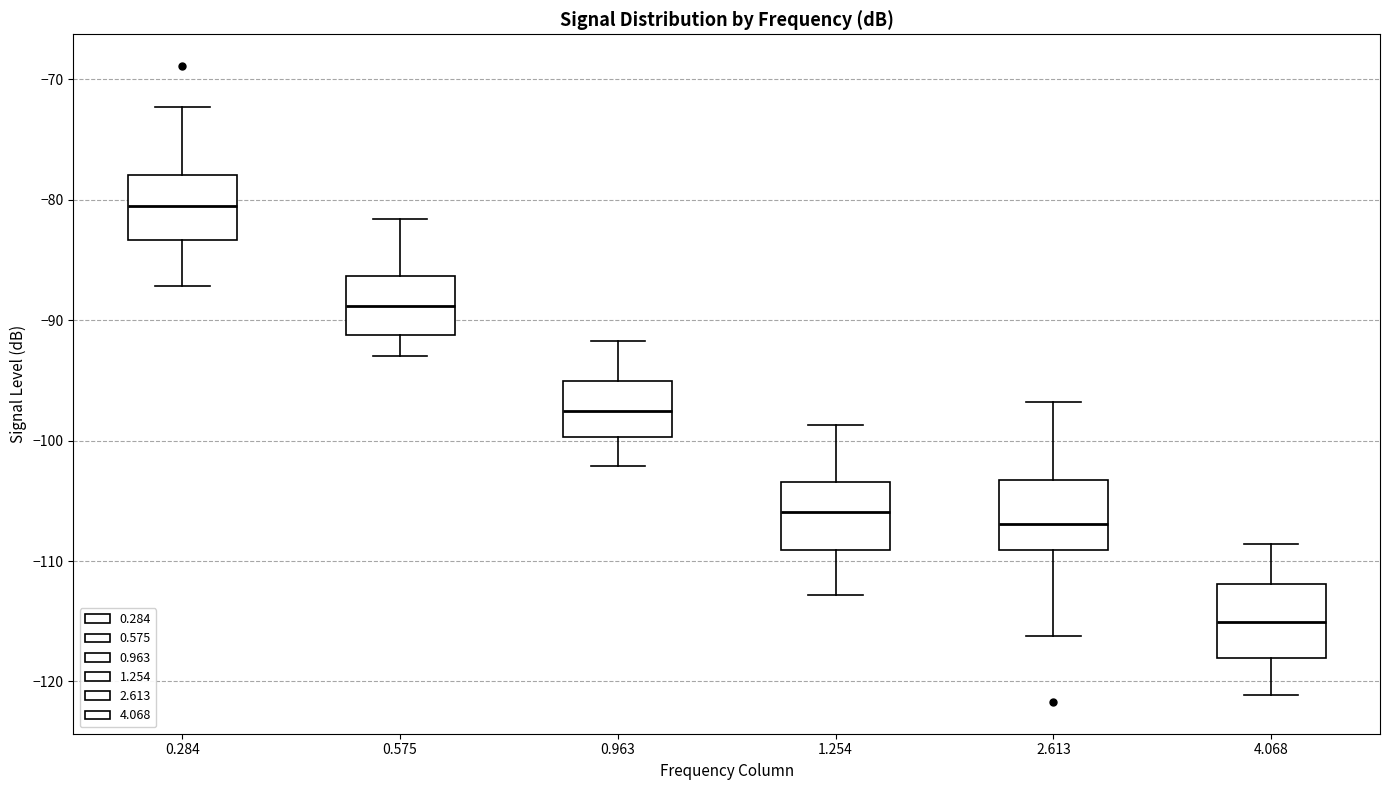

Reading left to right, read every box against the y-axis: the position of its median line, the range the box covers, and the ends of its whiskers. The values are not printed on the chart, so give them approximately, as read against the axis.

0.284: median -81, box -83 to -78, whiskers -87 to -72
0.575: median -89, box -91 to -86, whiskers -93 to -82
0.963: median -98, box -100 to -95, whiskers -102 to -92
1.254: median -106, box -109 to -103, whiskers -113 to -99
2.613: median -107, box -109 to -103, whiskers -116 to -97
4.068: median -115, box -118 to -112, whiskers -121 to -109